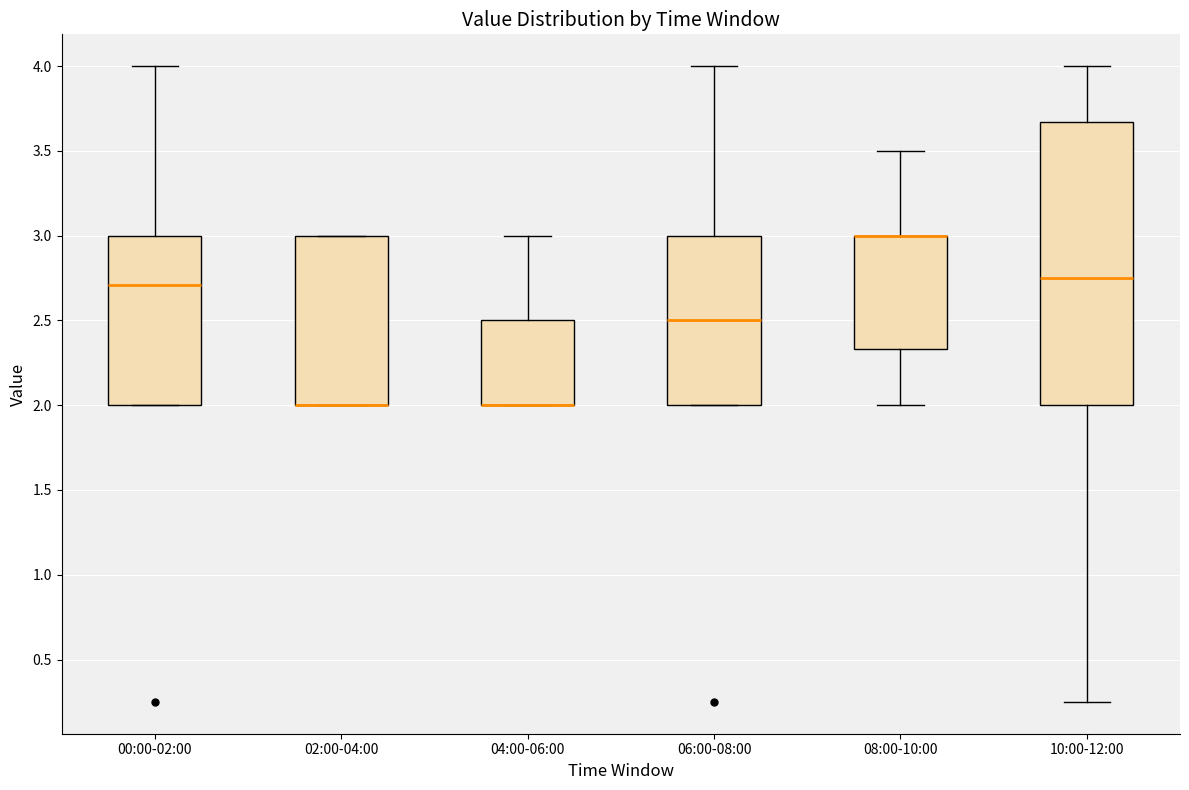

Reading left to right, transcribe this box plot: for each box, give where its median line is, the range the box spans, and where its two whiskers end, as read against the y-axis. The values are not printed on the chart, so give them approximately, as read against the axis.

00:00-02:00: median 2.70, box 2.00 to 3.00, whiskers 2.00 to 4.00
02:00-04:00: median 2.00 (drawn on the box's lower edge), box 2.00 to 3.00, whiskers 2.00 to 3.00
04:00-06:00: median 2.00 (drawn on the box's lower edge), box 2.00 to 2.50, whiskers 2.00 to 3.00
06:00-08:00: median 2.50, box 2.00 to 3.00, whiskers 2.00 to 4.00
08:00-10:00: median 3.00 (drawn on the box's upper edge), box 2.35 to 3.00, whiskers 2.00 to 3.50
10:00-12:00: median 2.75, box 2.00 to 3.65, whiskers 0.25 to 4.00